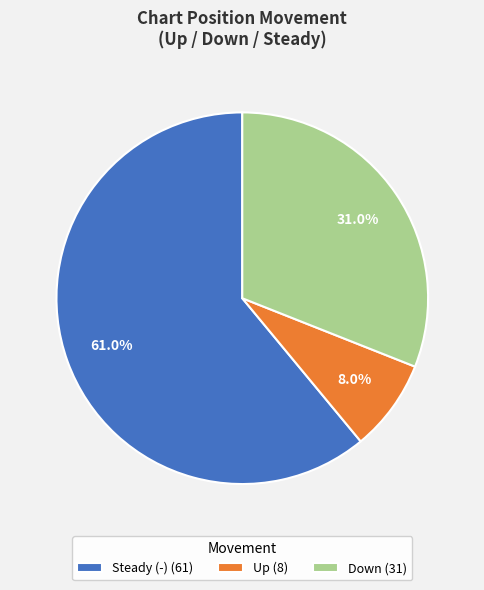

Which slice is the largest?

Steady (-) (61)